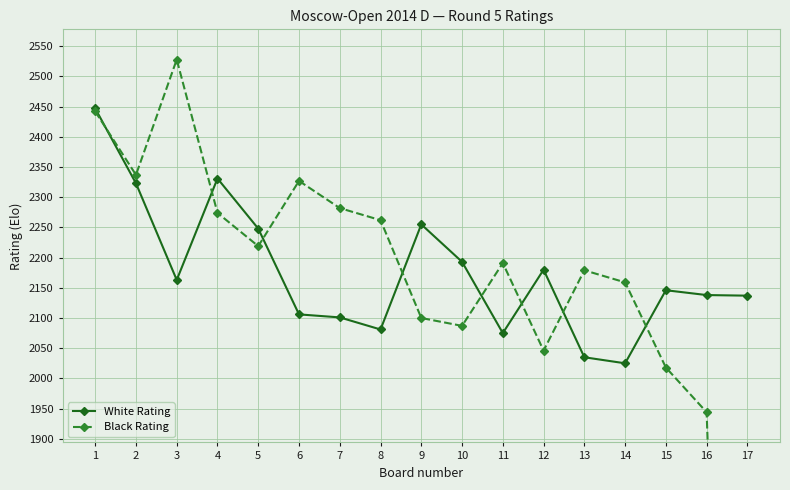

Which has a higher value, 1 or 8?

1